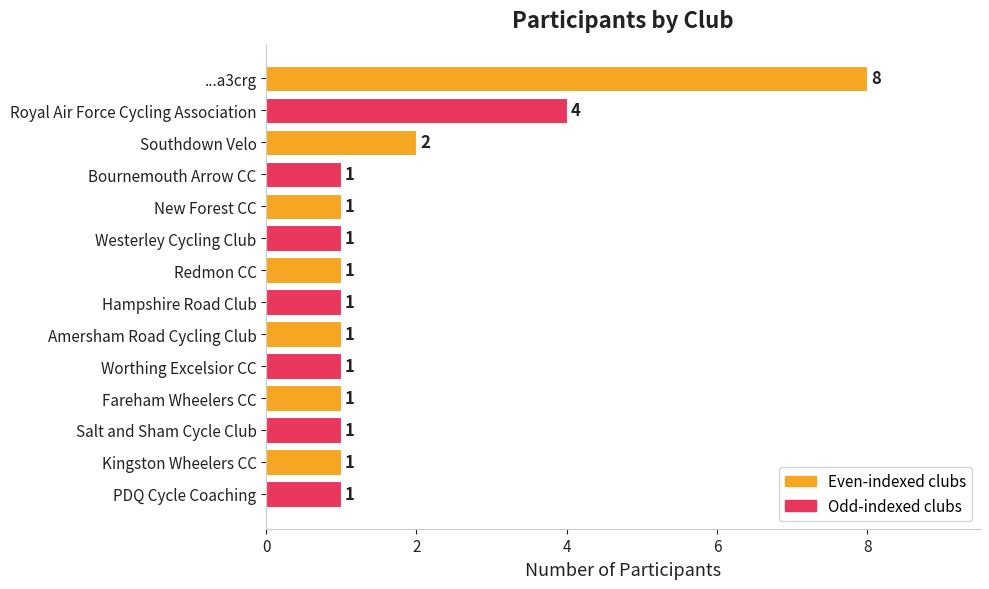

What is the value of the 8th bar from the top?

1